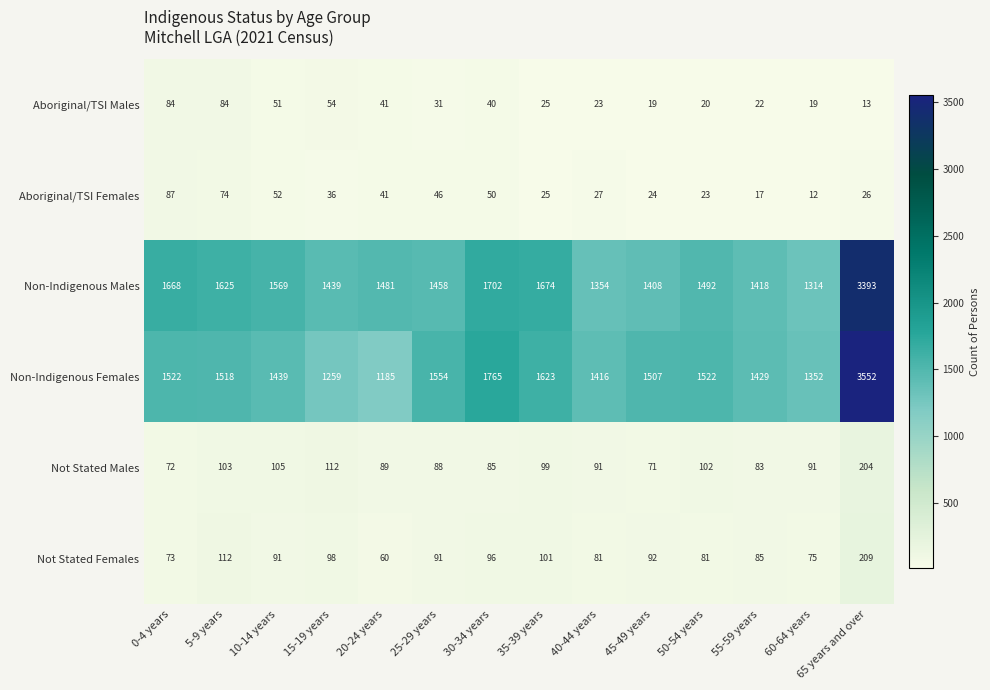

What is the total value across all series at 35-39 years?

3547